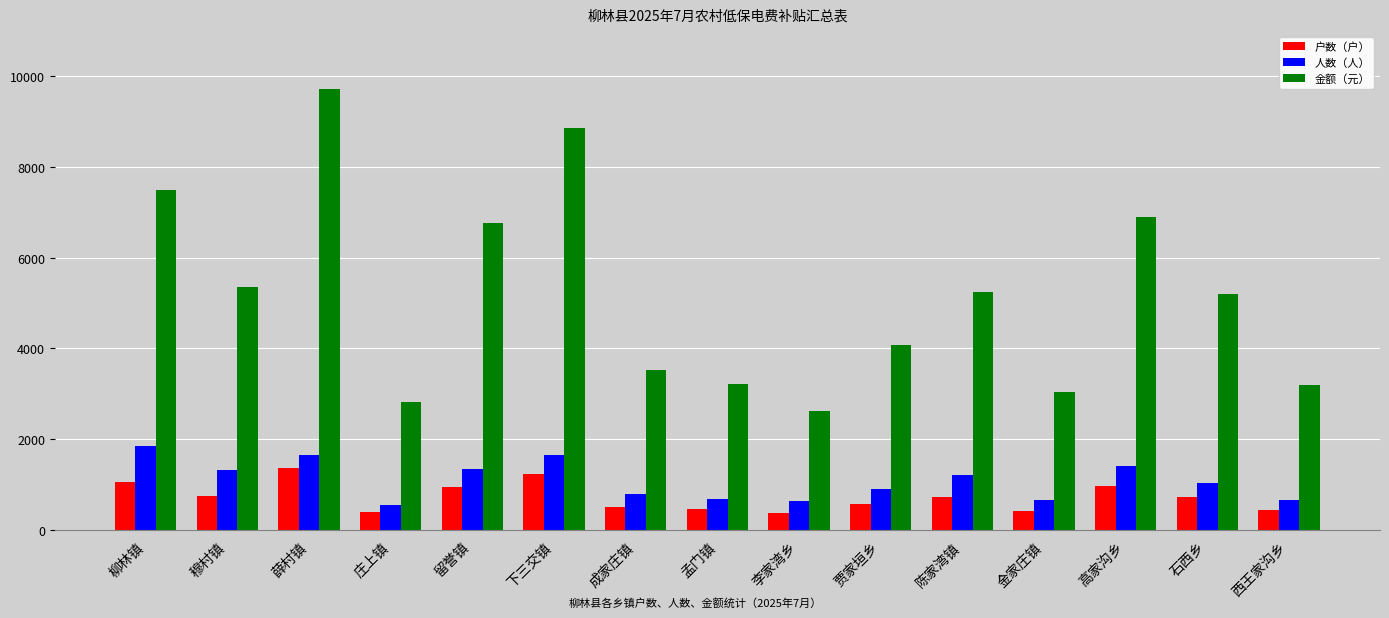

What is the label of the 13th bar from the right?

薛村镇